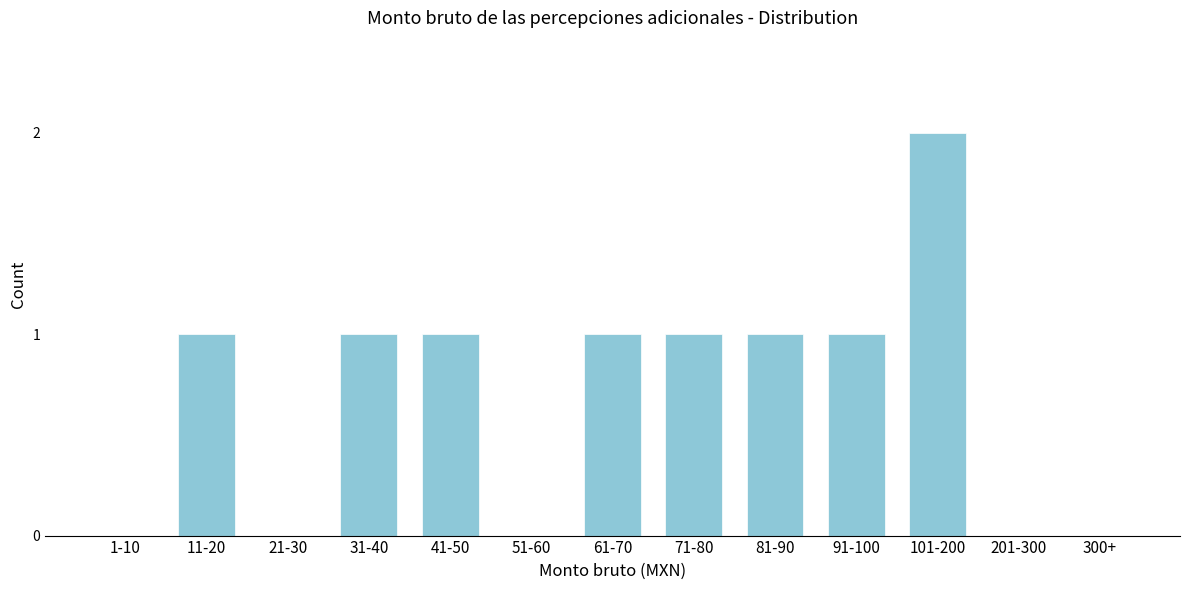

Reading left to right, list all the values displayed in this chart.

1-10=0	11-20=1	21-30=0	31-40=1	41-50=1	51-60=0	61-70=1	71-80=1	81-90=1	91-100=1	101-200=2	201-300=0	300+=0